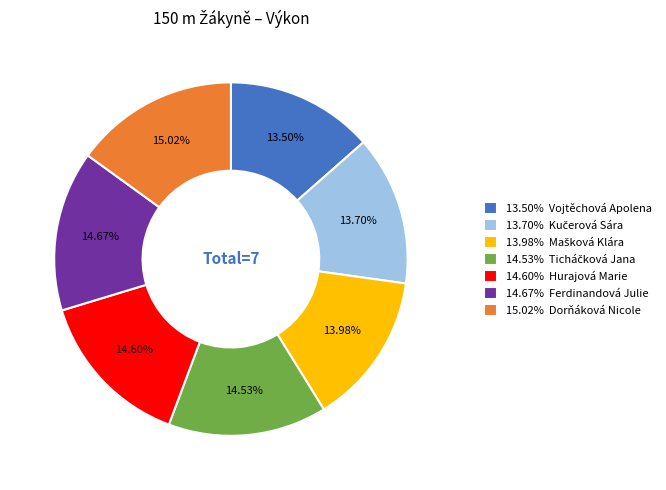

Approximately how many times larger is the value at 14.67% Ferdinandová Julie compared to 13.50% Vojtěchová Apolena?

1.1